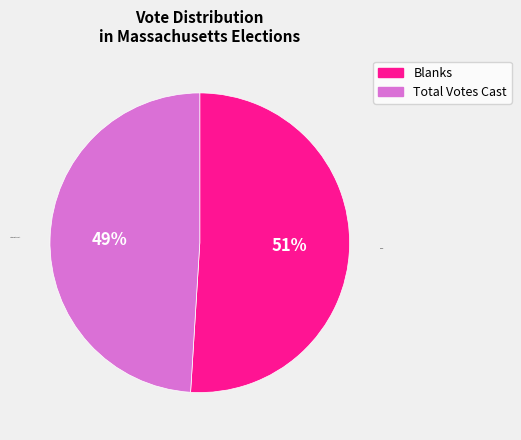

How many slices are in this pie chart?

2